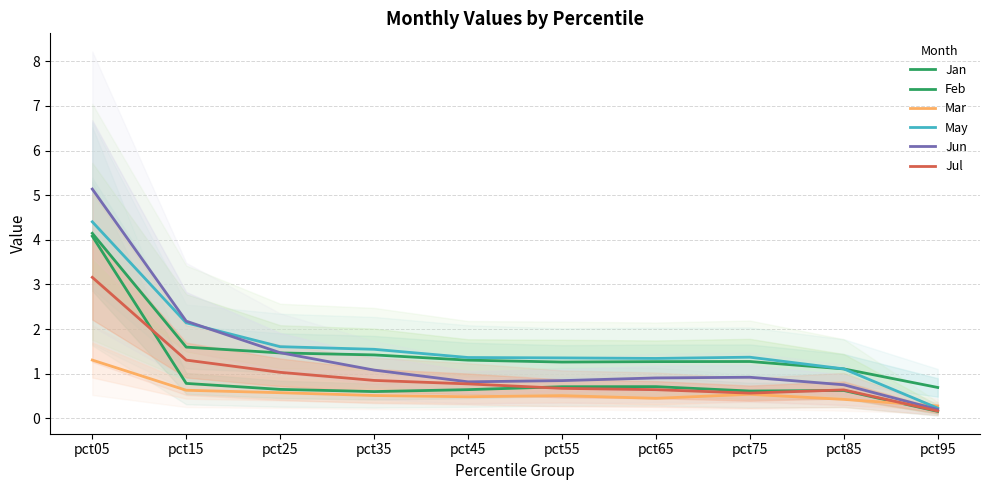

True or false: Feb and Jul cross at least once.

False